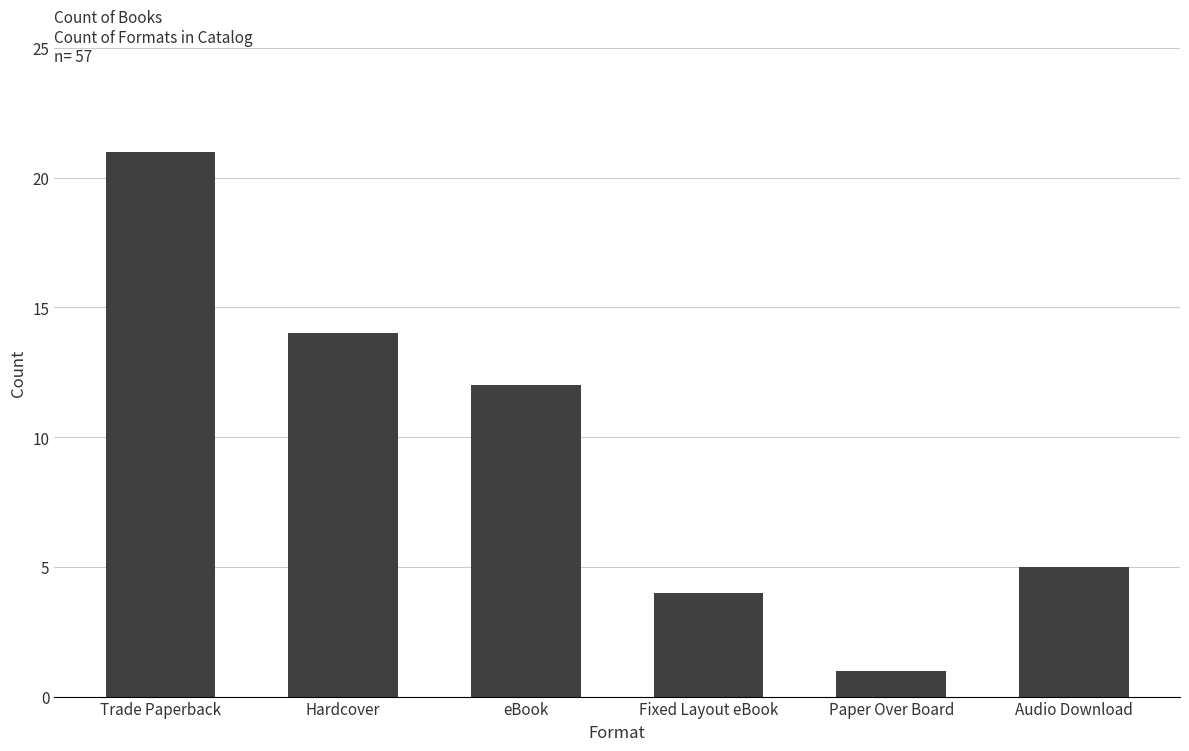

At which category does the chart reach its minimum across all series?

Paper Over Board